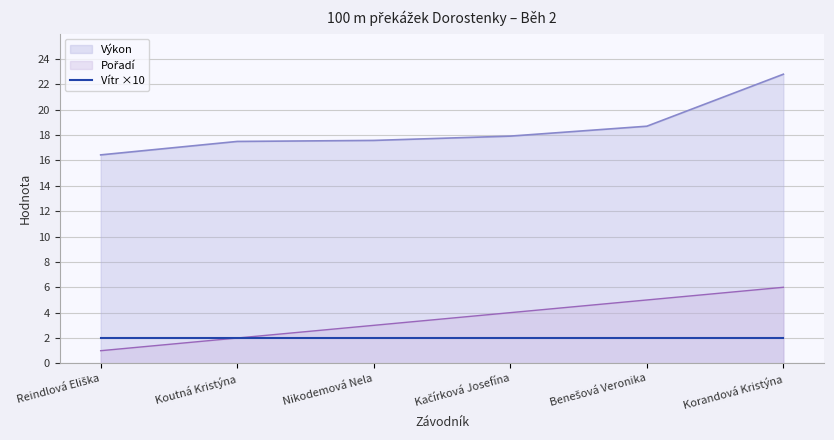

True or false: Vítr ×10 and Výkon intersect in this chart.

False